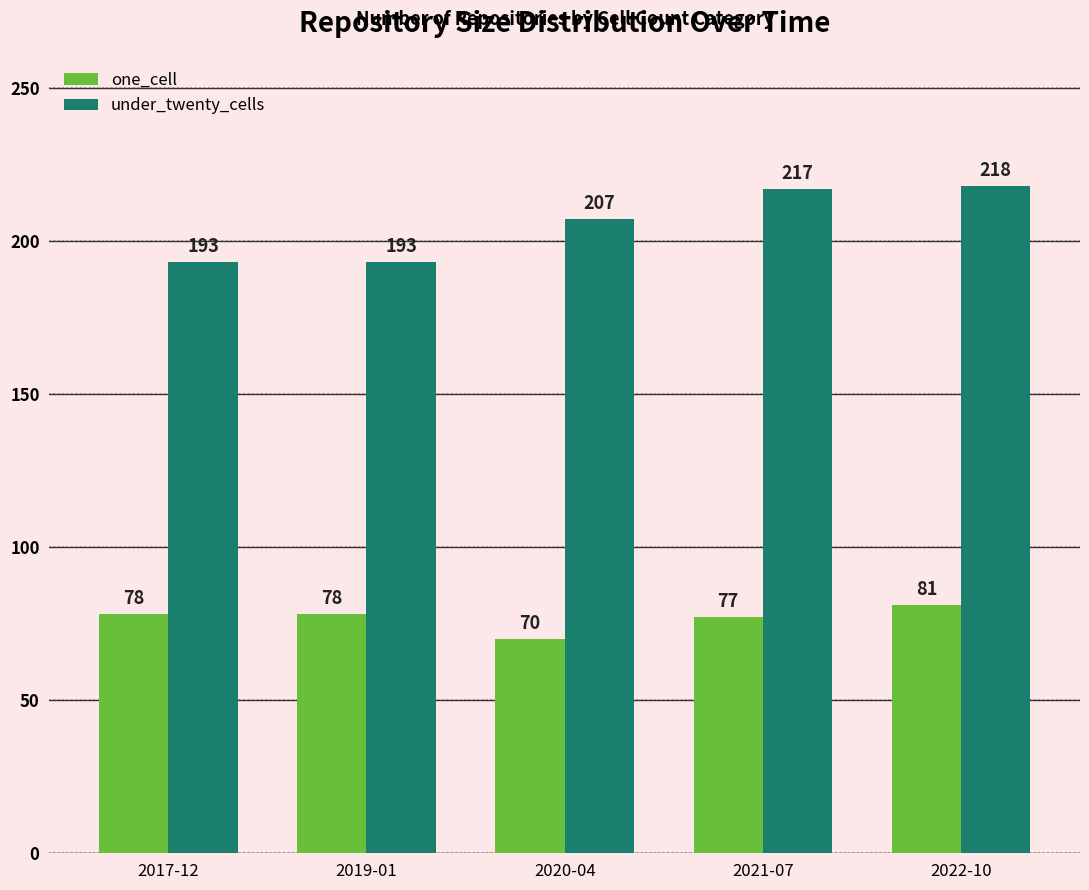

Reading left to right, extract all data points from this chart.

one_cell: 2017-12=78	2019-01=78	2020-04=70	2021-07=77	2022-10=81
under_twenty_cells: 2017-12=193	2019-01=193	2020-04=207	2021-07=217	2022-10=218